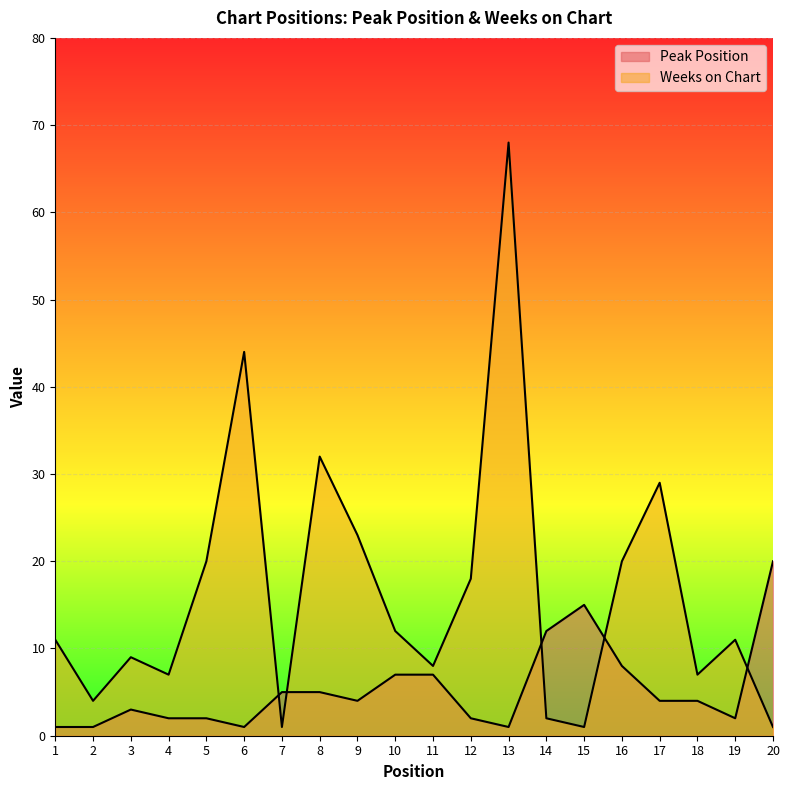

Rank the series by their average value, from lowest to highest.

Peak Position, Weeks on Chart